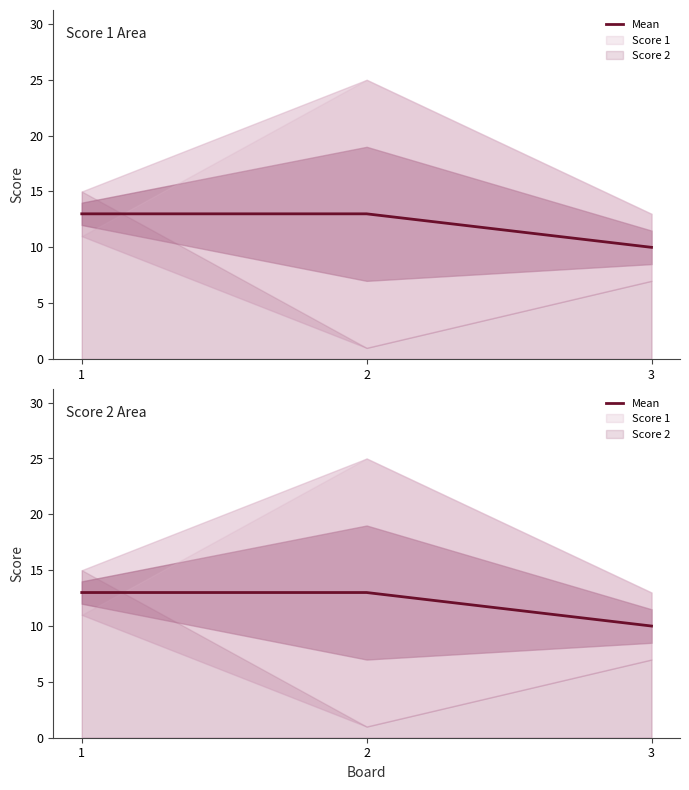

What is the average value?

12